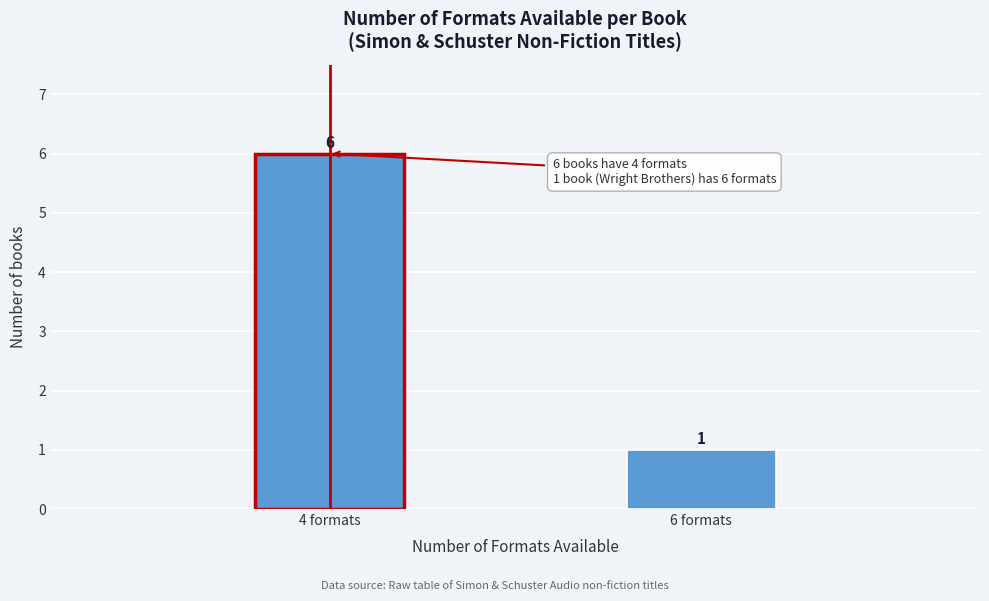

Reading left to right, transcribe all the data shown in this chart.

4 formats=6	6 formats=1